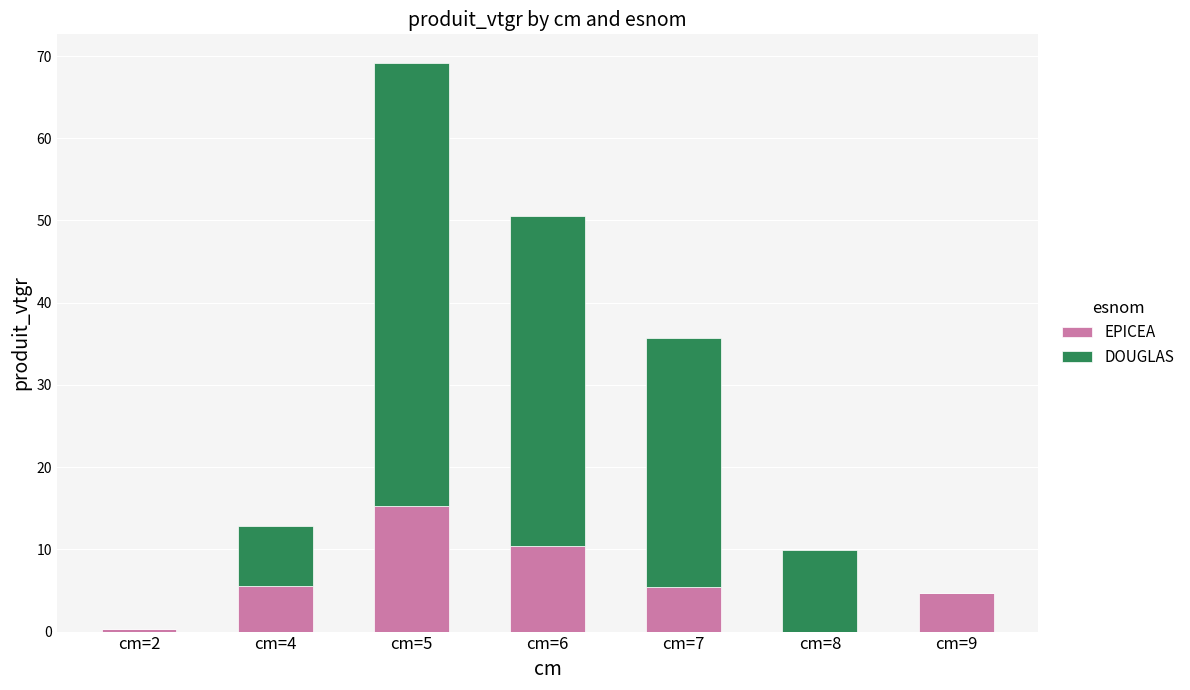

How many categories are shown in the chart?

7